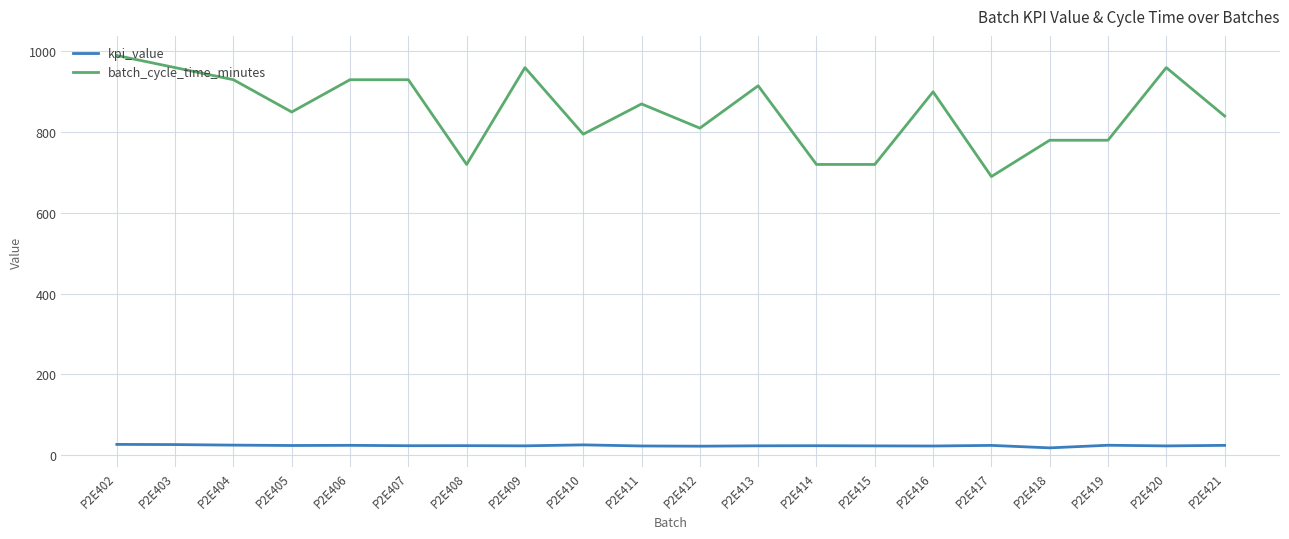

Is it true that kpi_value equals 23.4 at P2E405?

True